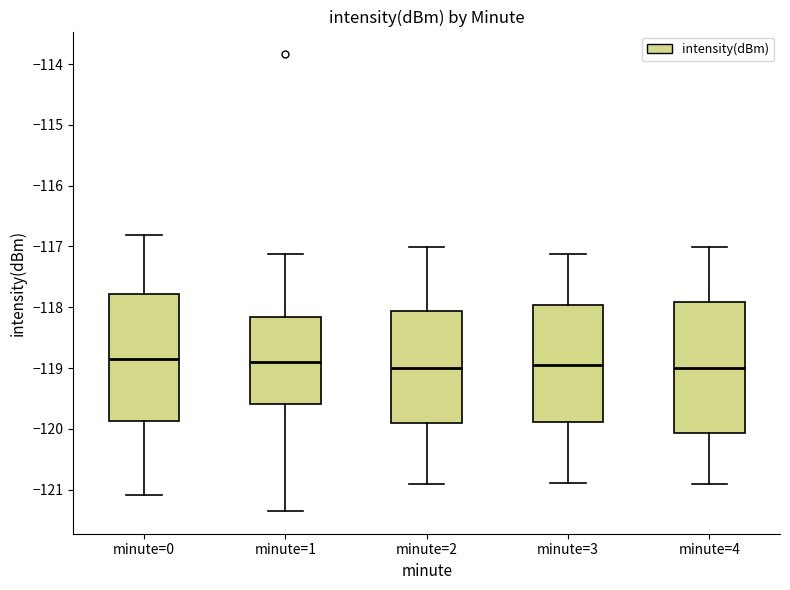

Where is the upper edge of the box for minute=3 on the y-axis? The values are not printed on the chart, so give them approximately, as read against the axis.

-118.0